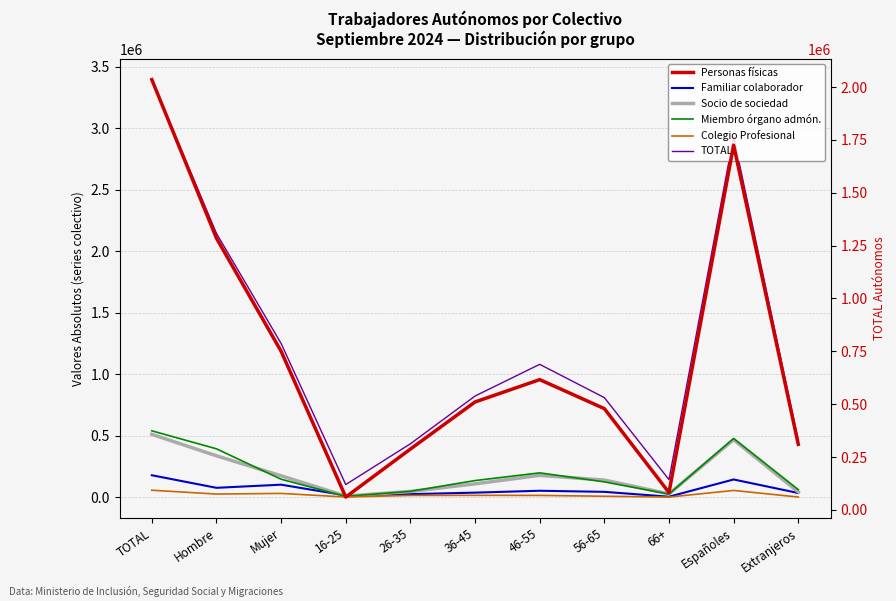

What is the difference between the maximum and second lowest values in the Socio de sociedad series?

483537